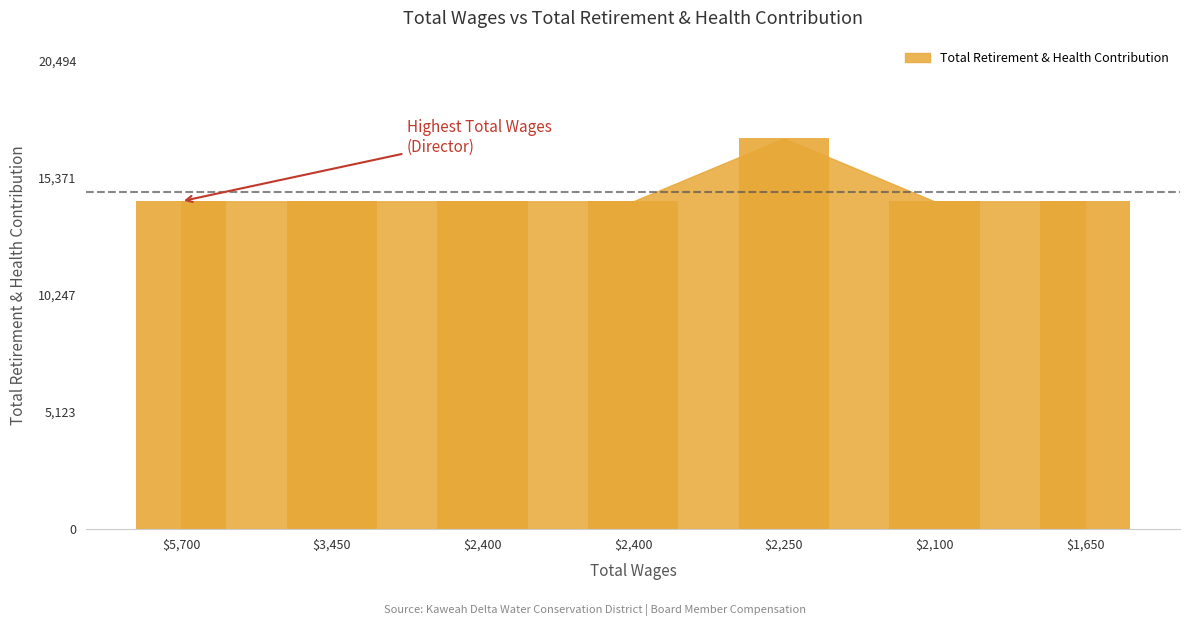

What is the label of the 6th bar from the right?

3450.0